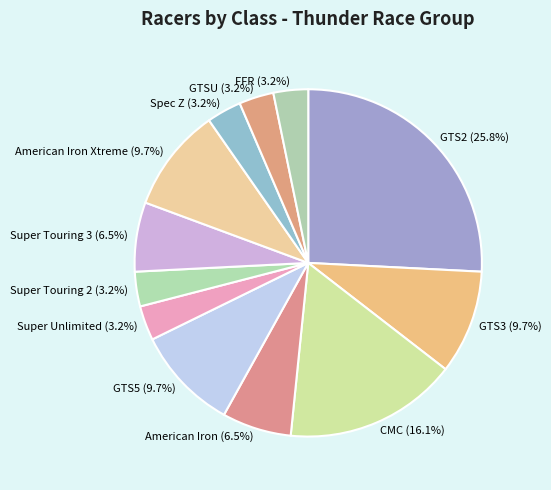

How much of the chart is everything except CMC (16.1%)?

83.9%